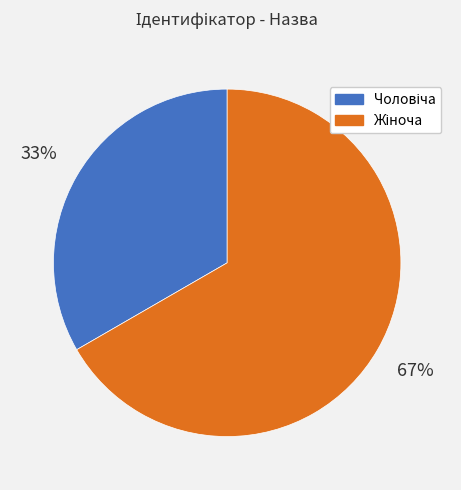

To the nearest percent, what is the average slice percentage?

50%